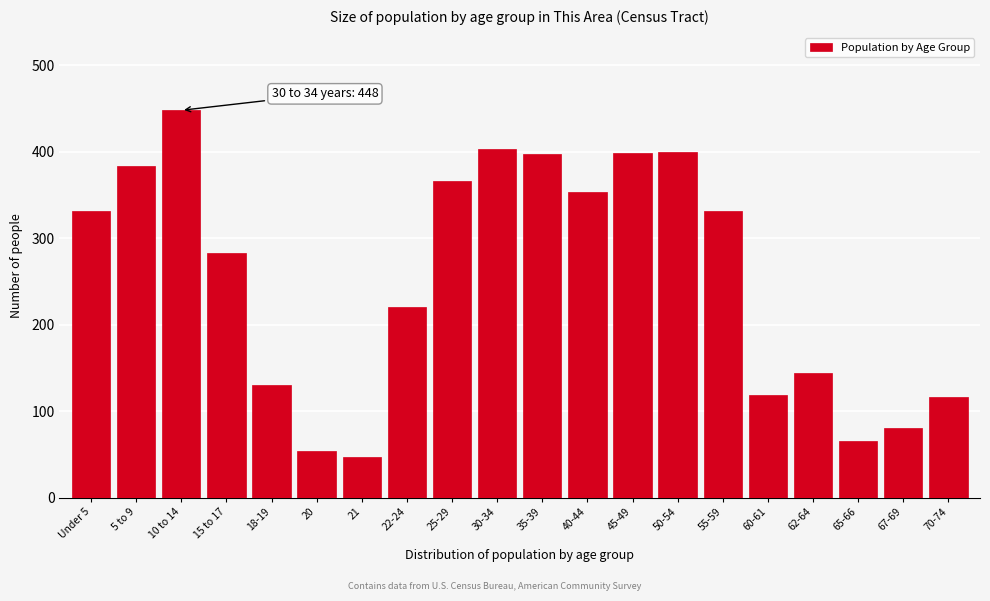

What is the label of the 11th bar from the left?

35-39